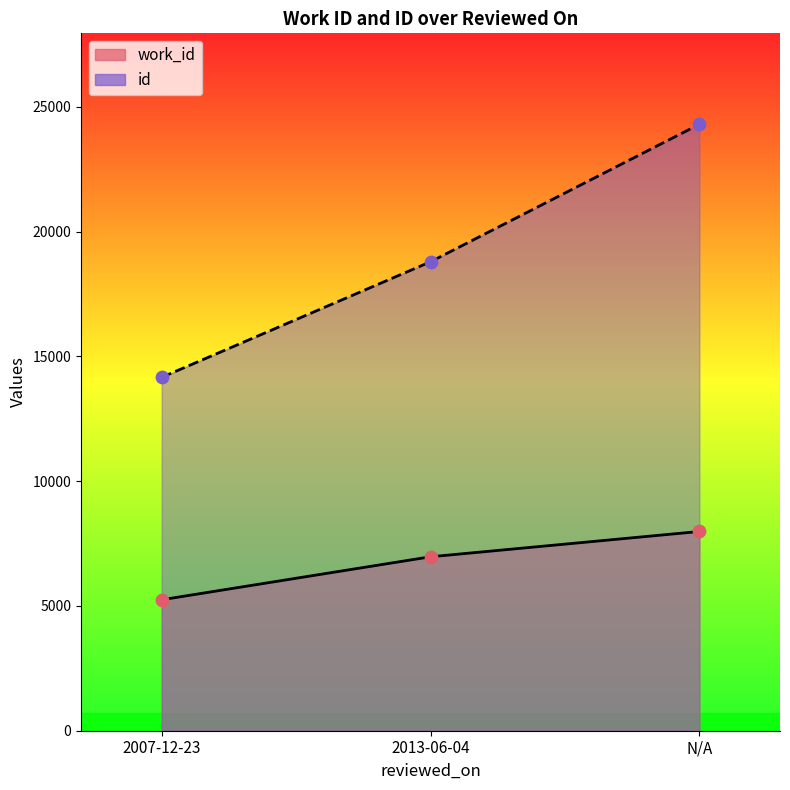

What are all the series names shown in the legend?

work_id, id